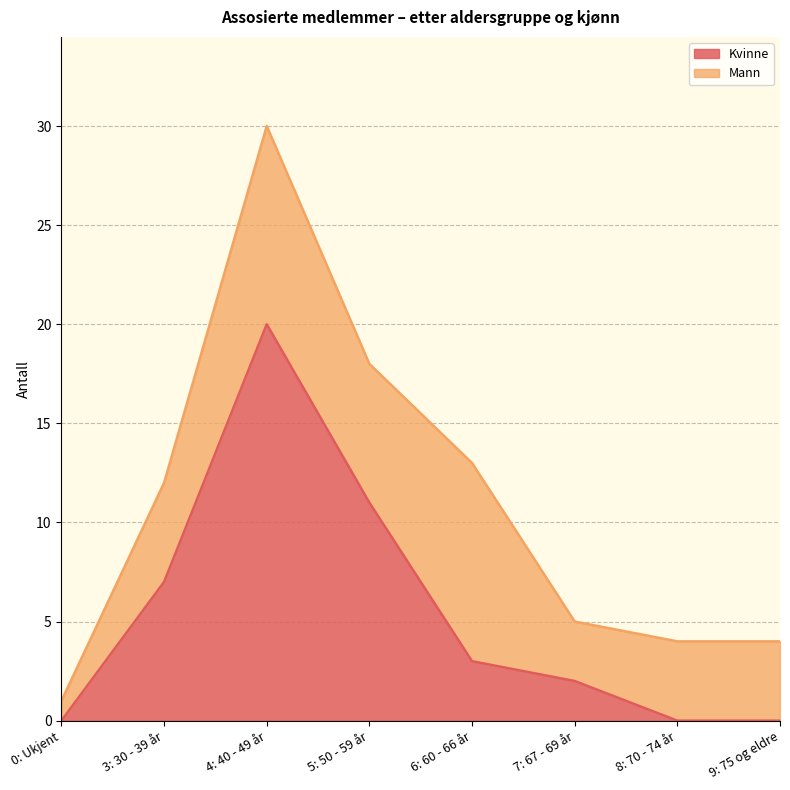

Count the values in the range 0 to 11.

7